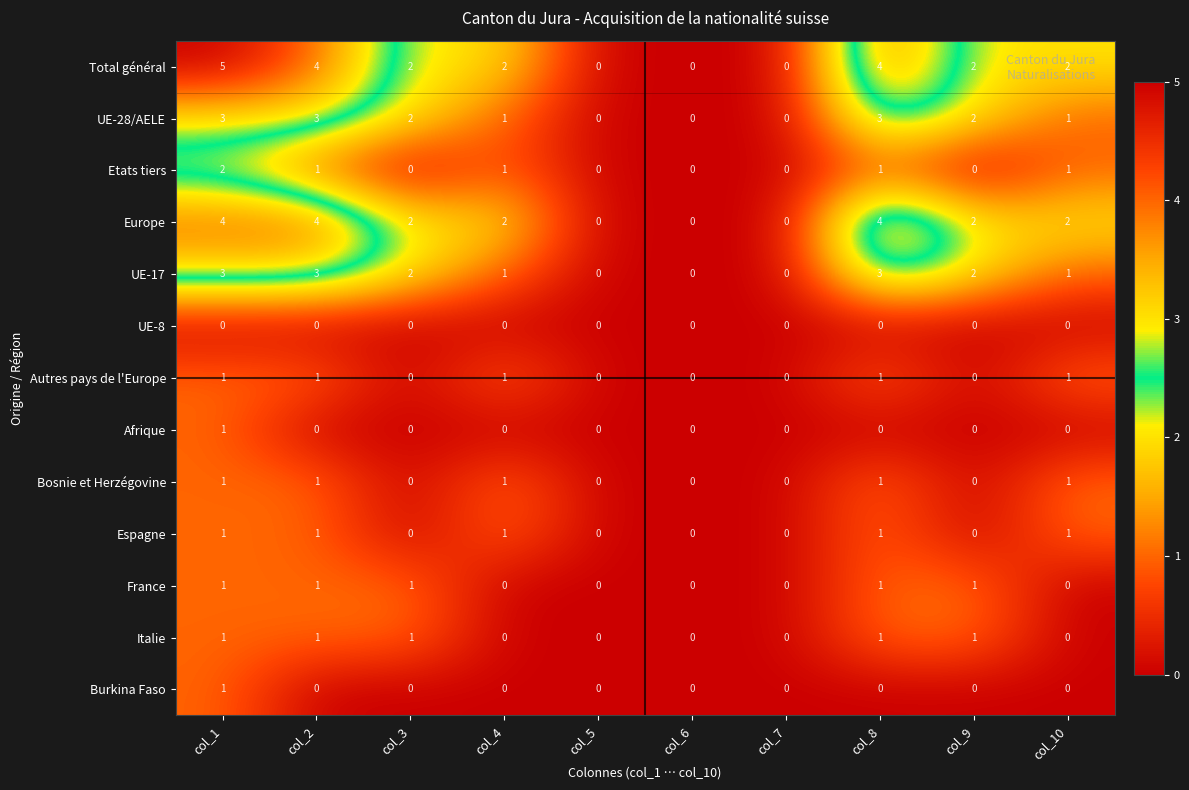

Read the Europe value at col_8.

4